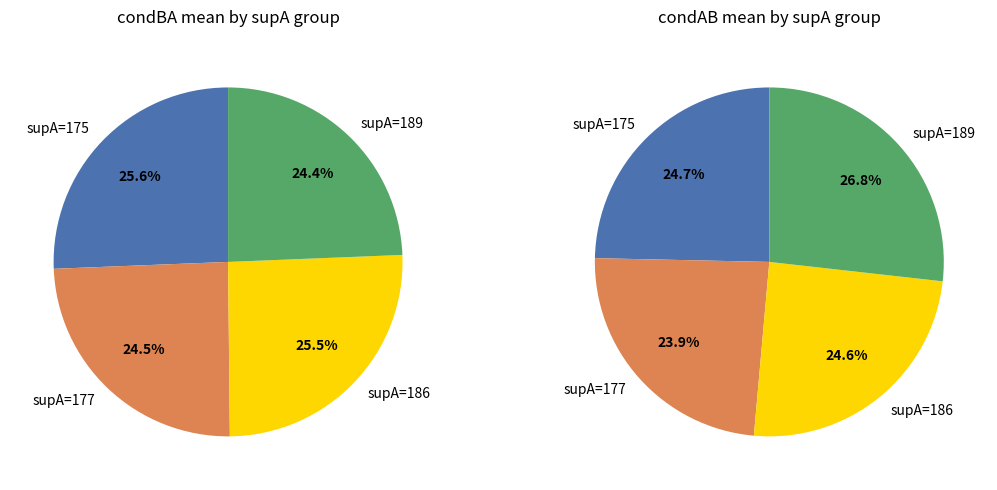

Is there any slice that represents more than half of the pie?

No